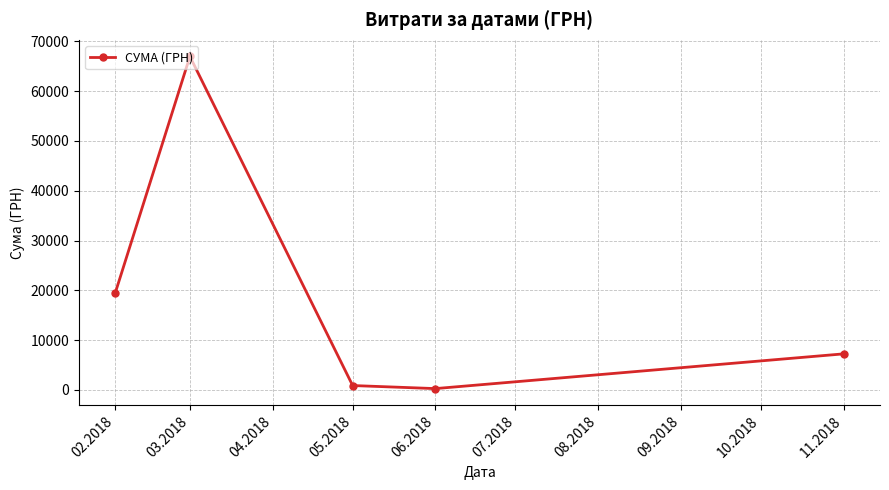

What is the difference between the maximum and minimum values?

66655.2